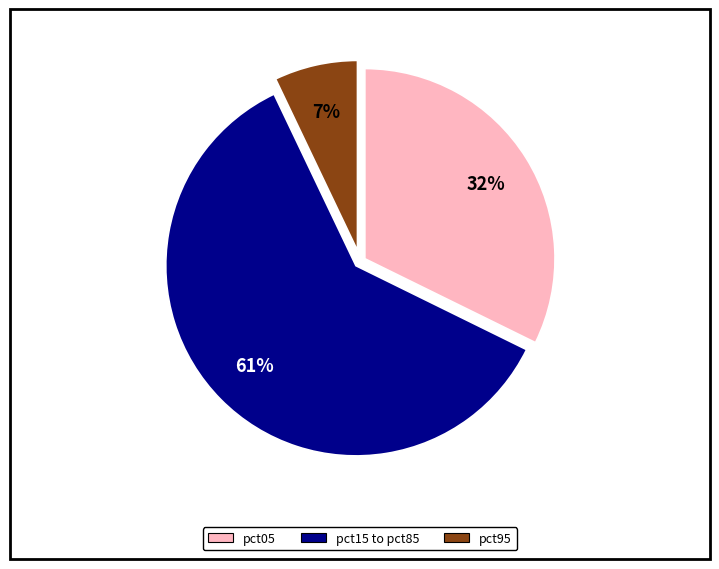

To the nearest percent, what is the average slice percentage?

33%